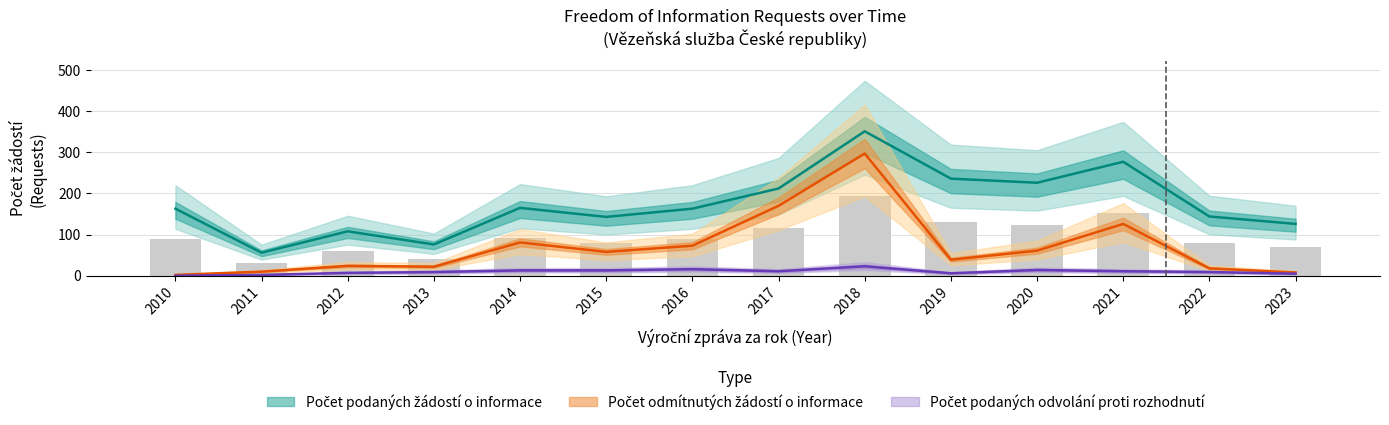

What is the value of the Počet podaných odvolání proti rozhodnutí bar at the 11th from the left?

14